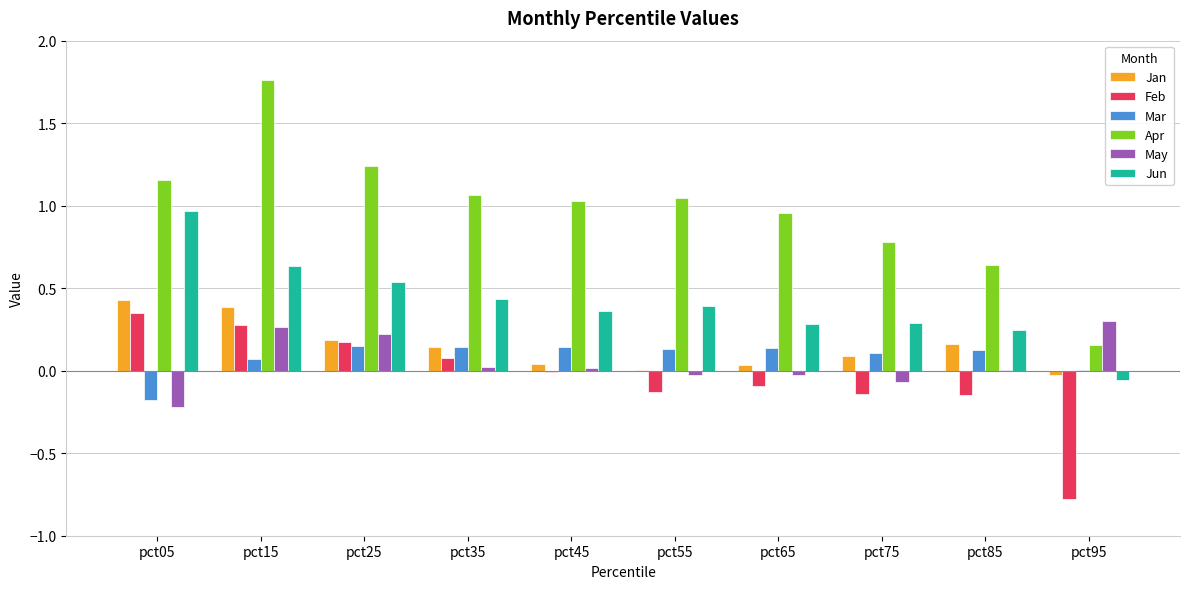

Is the value of Mar at pct85 greater than the value of Jan at pct25?

No